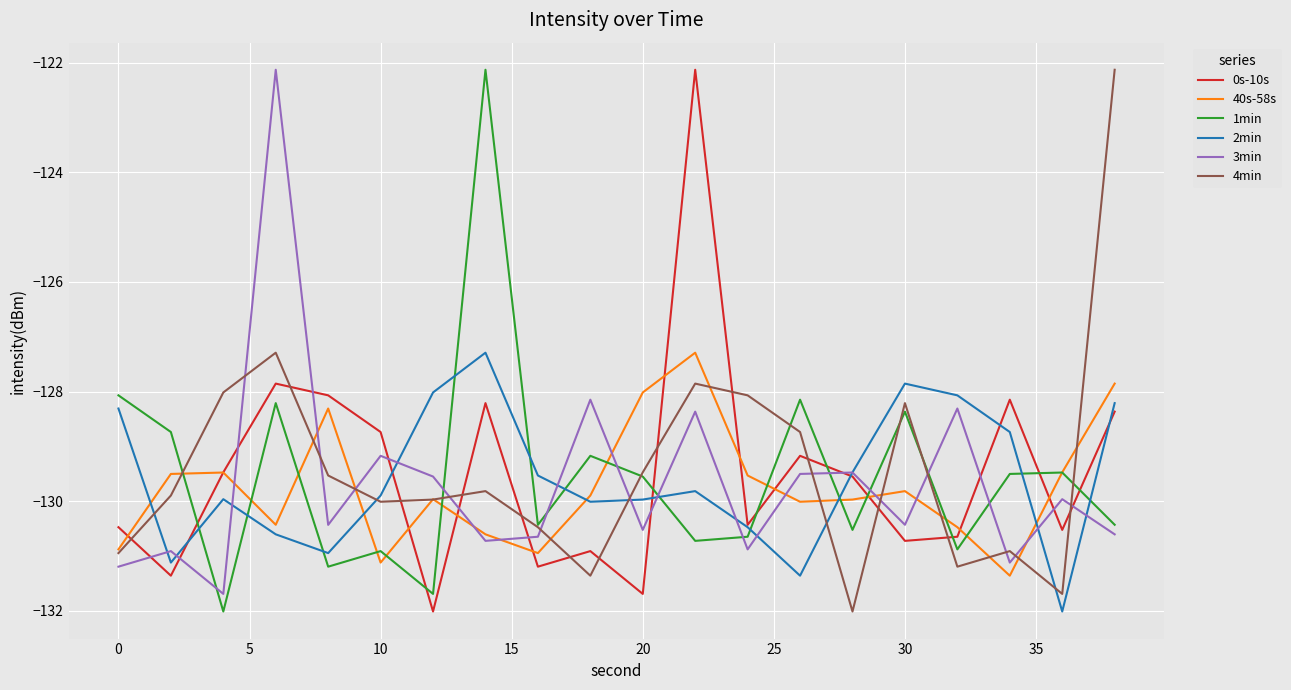

How many distinct data groups are displayed?

6